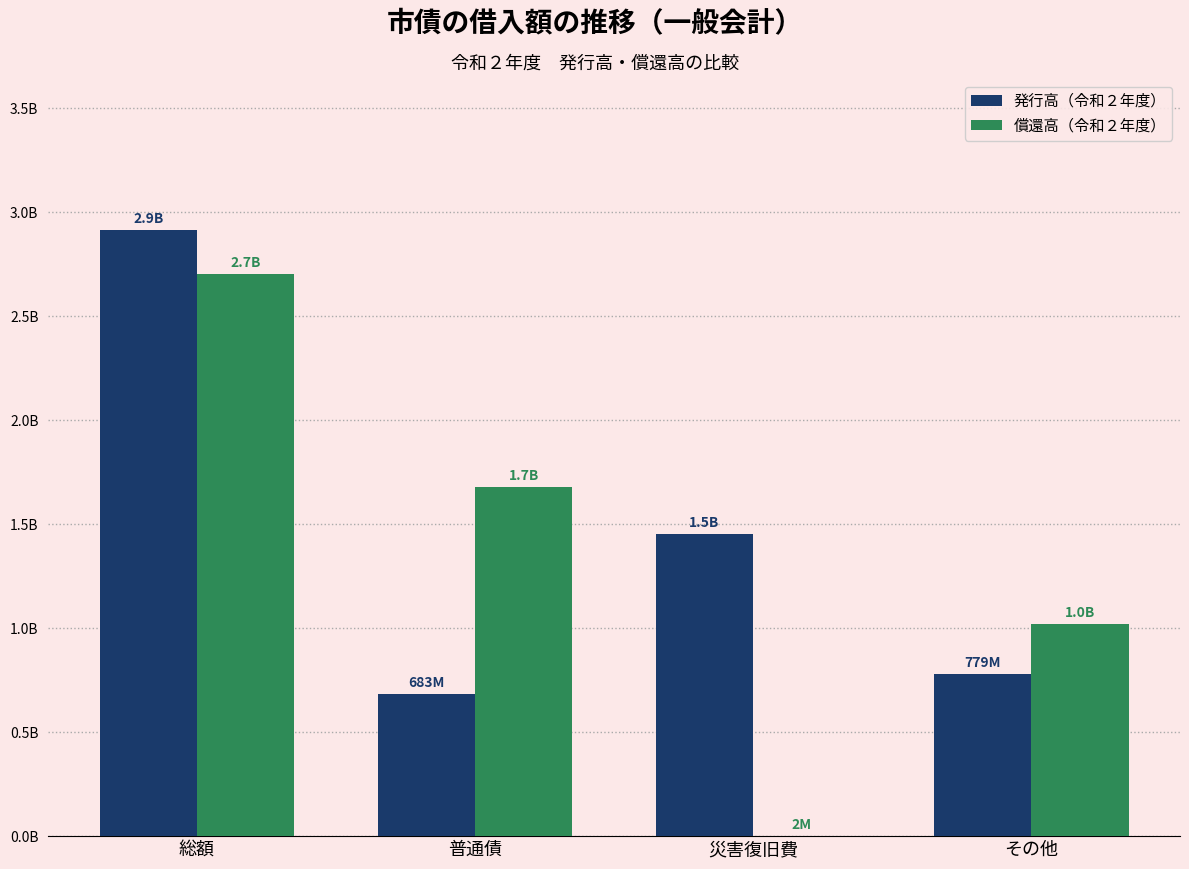

List the labels in order of 発行高（令和２年度） value, largest first.

総額, 災害復旧費, その他, 普通債